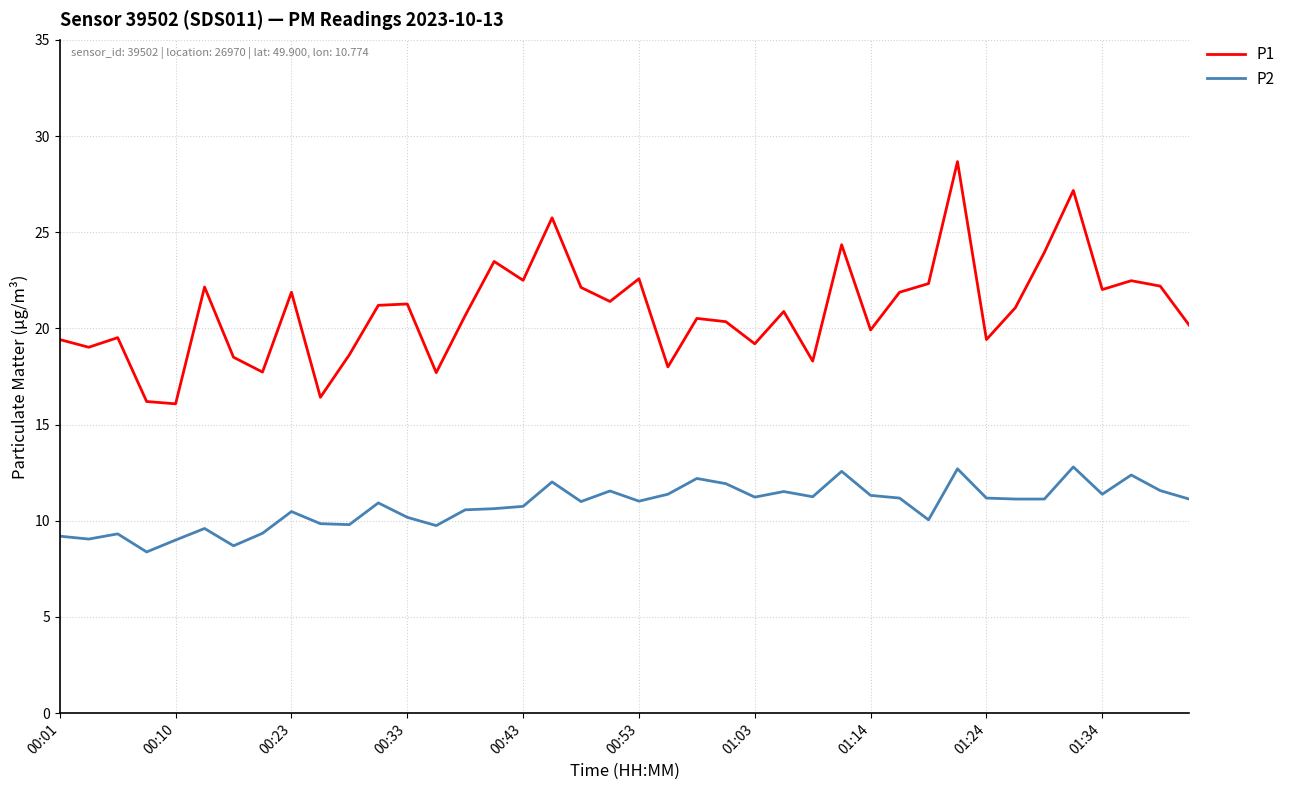

What is the highest value of the P2 series?

12.8